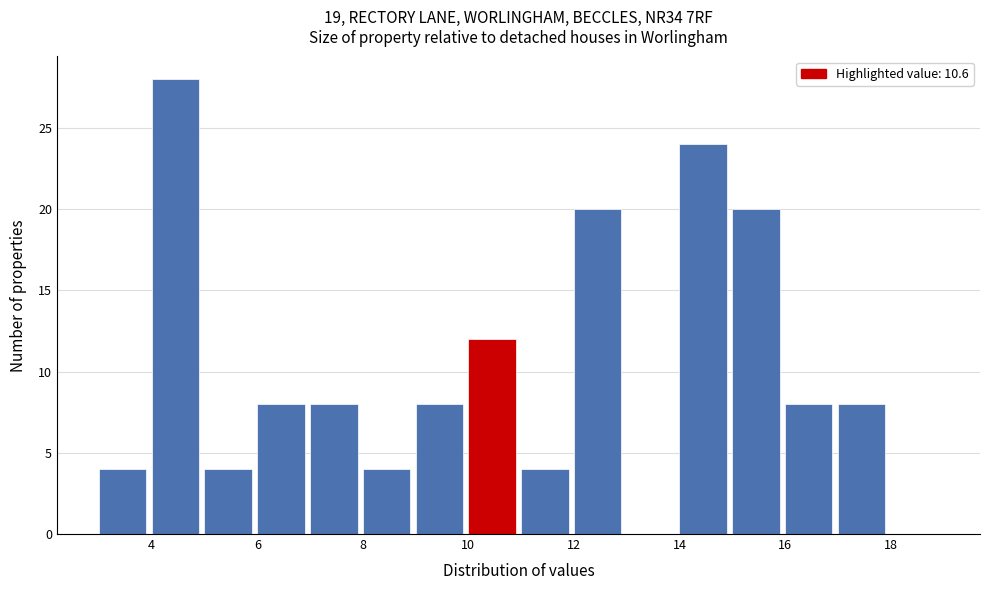

Reading left to right, list every bar in this chart as the range it spans on the x-axis followed by its height. The values are not printed on the chart, so give them approximately, as read against the axis.

3 to 4: 4
4 to 5: 28
5 to 6: 4
6 to 7: 8
7 to 8: 8
8 to 9: 4
9 to 10: 8
10 to 11: 12
11 to 12: 4
12 to 13: 20
13 to 14: 0
14 to 15: 24
15 to 16: 20
16 to 17: 8
17 to 18: 8
18 to 19: 0